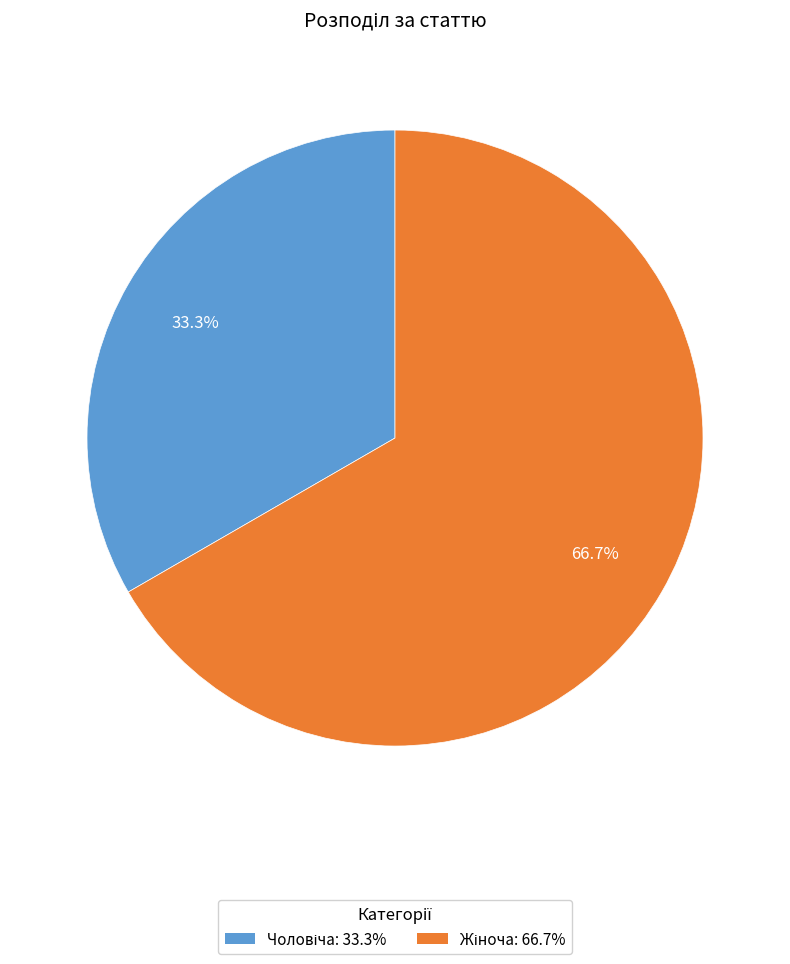

Is there any slice that represents more than half of the pie?

Yes